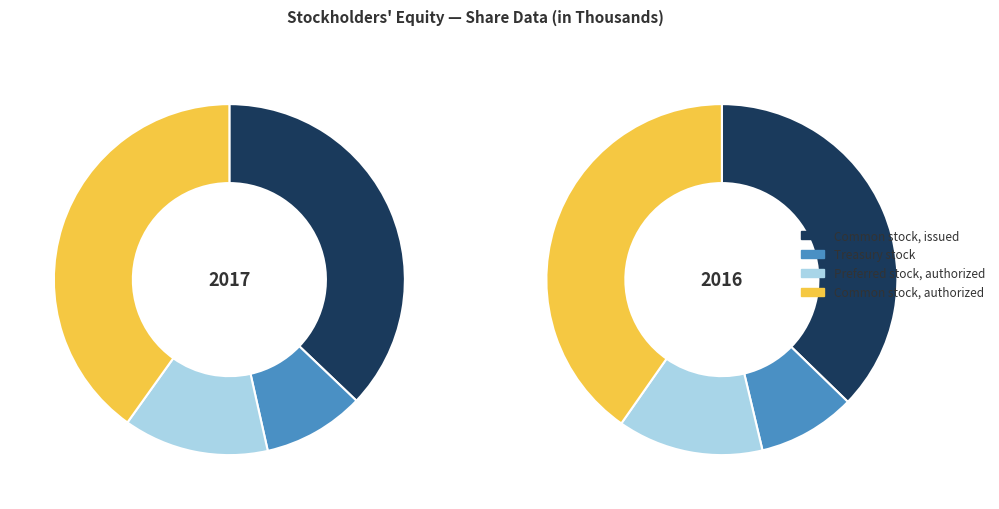

True or false: Preferred stock, authorized accounts for 19% of the total.

False